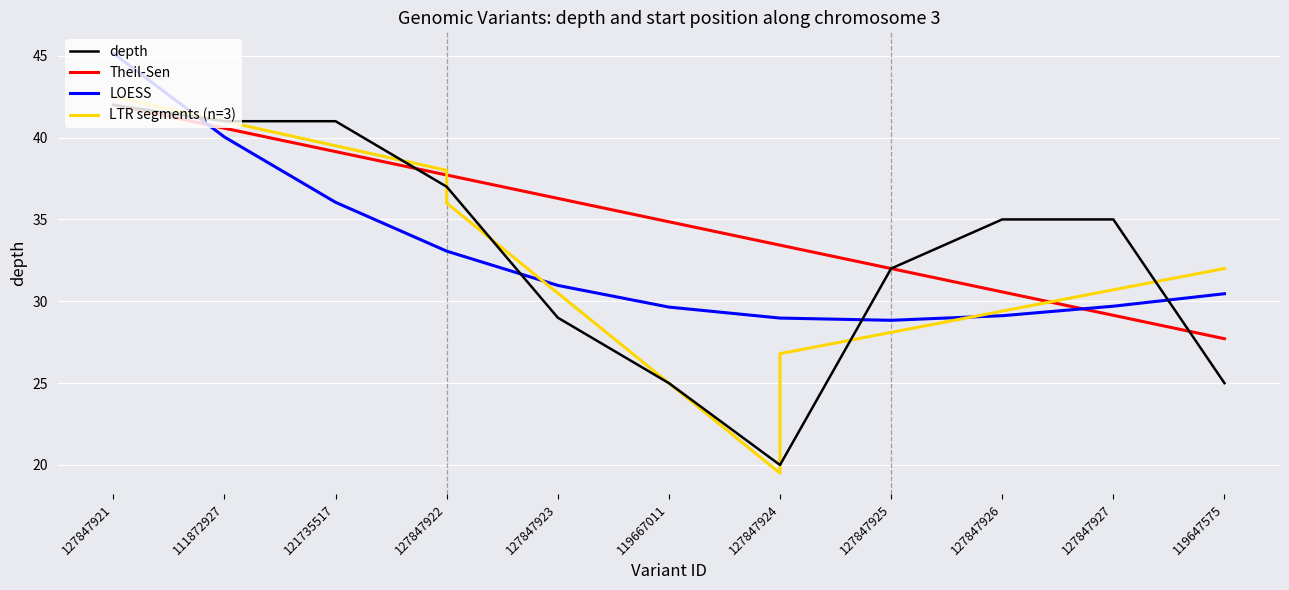

What position from the right is 119647575?

1